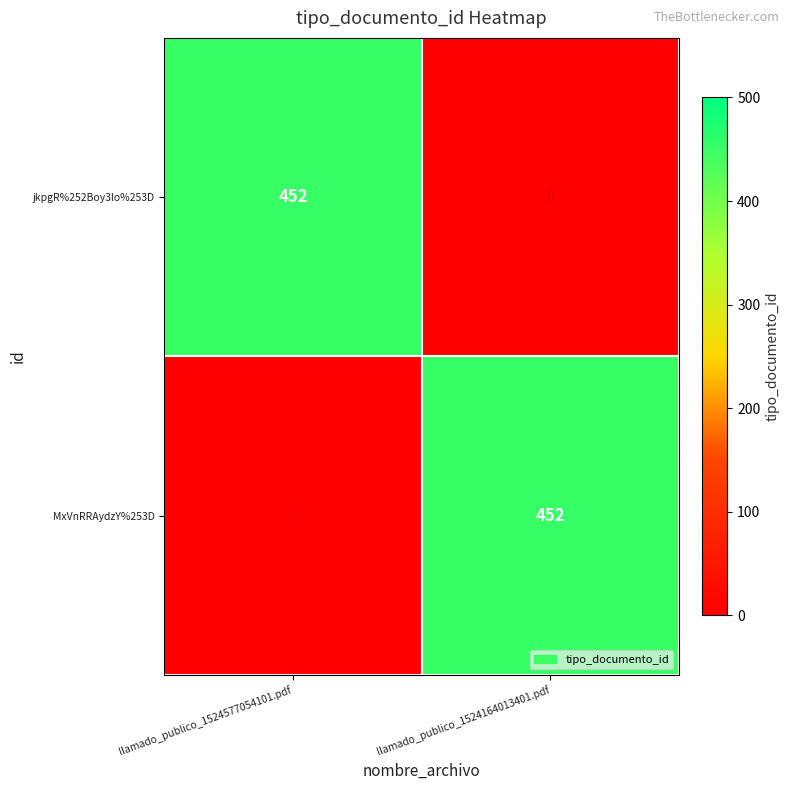

What is the difference between the maximum and minimum values in the MxVnRRAydzY%253D series?

452